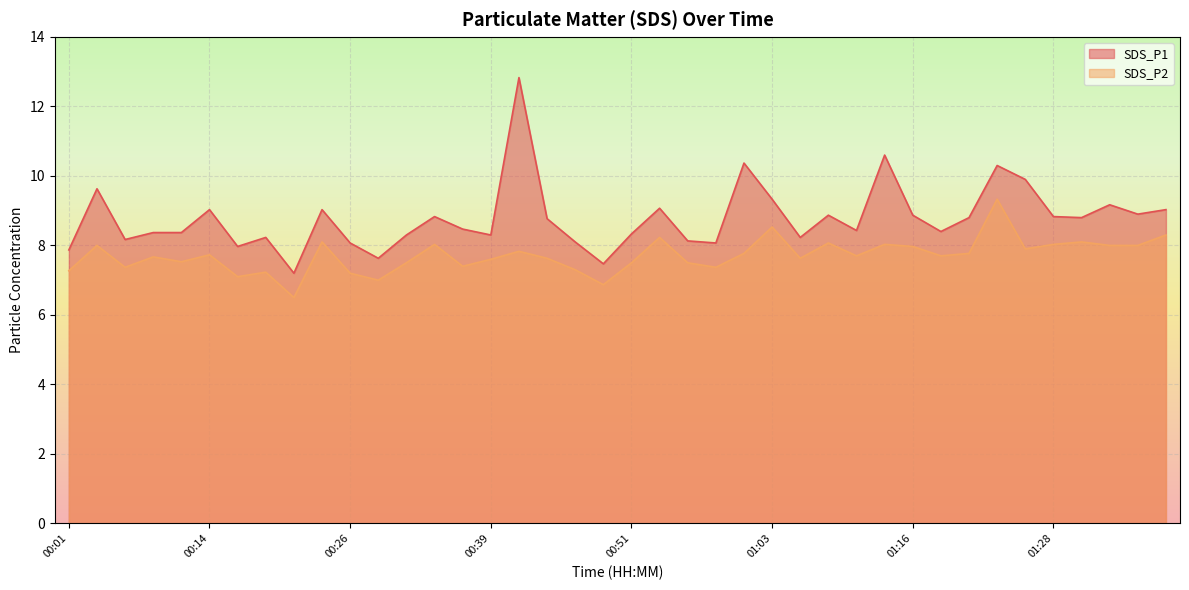

What is the total value across all series at 01:26?

17.8